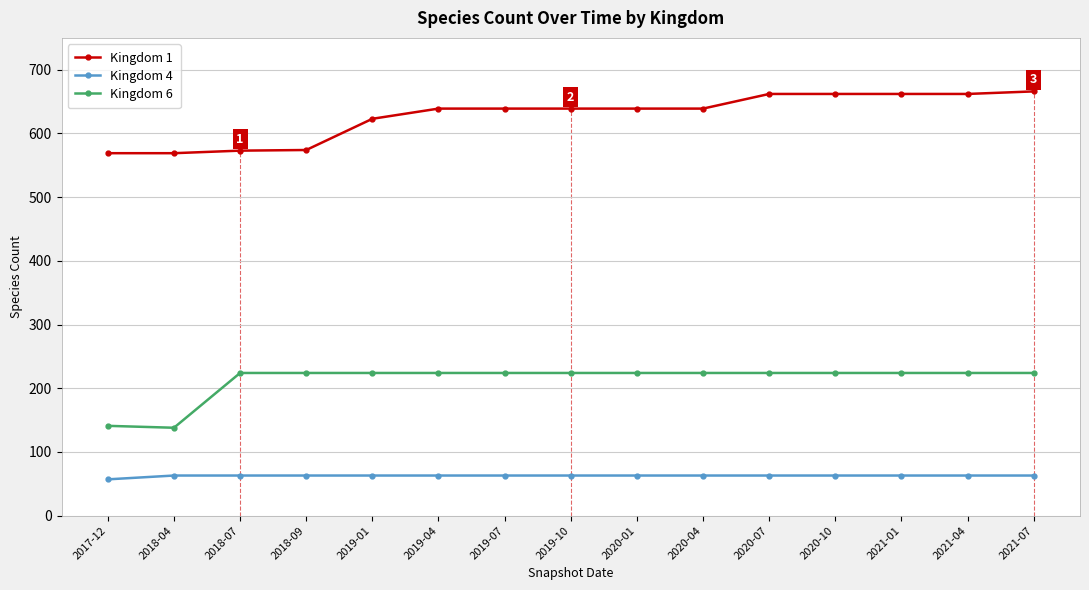

What are all the series names shown in the legend?

Kingdom 1, Kingdom 4, Kingdom 6